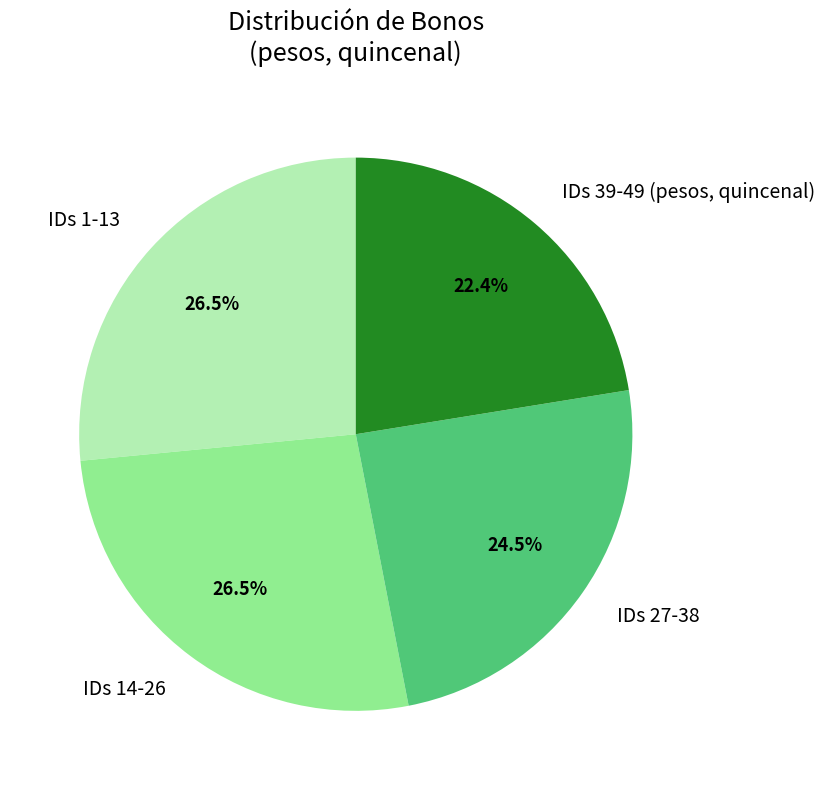

Which slice is the smallest?

IDs 39-49 (pesos, quincenal)